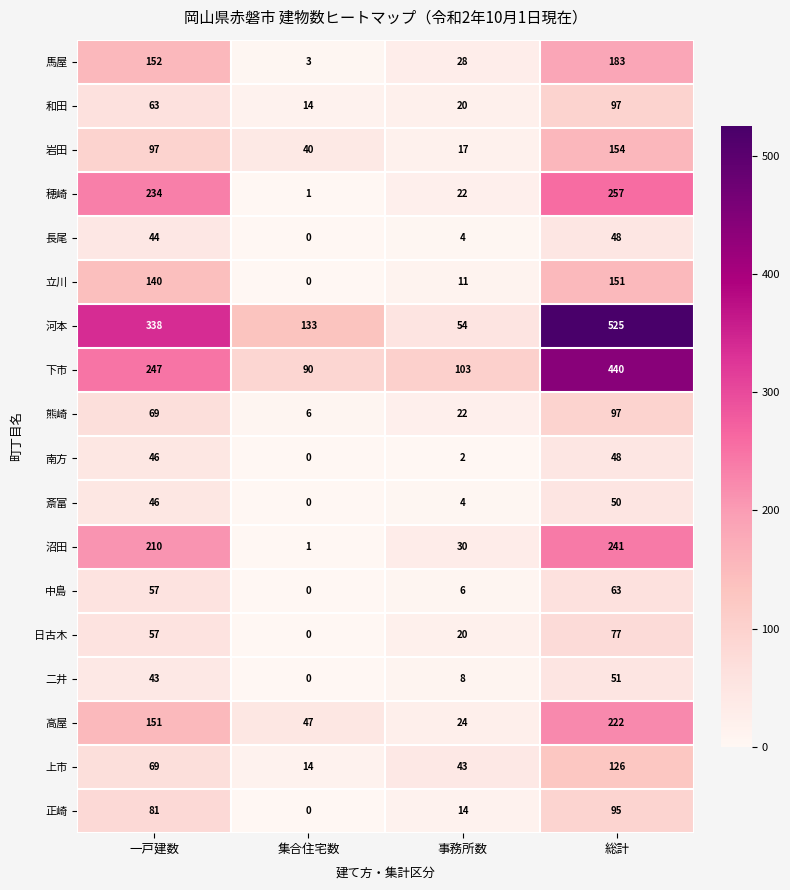

What value does the 二井 series have at 一戸建数, to the nearest 5?

45